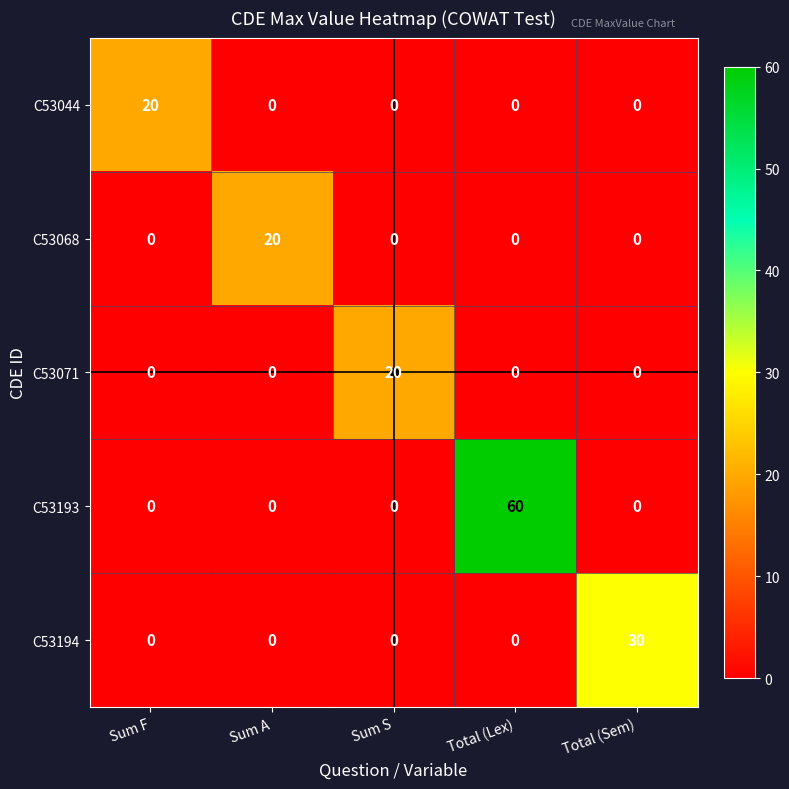

What is the spread (max minus min) of values at Total (Sem)?

30